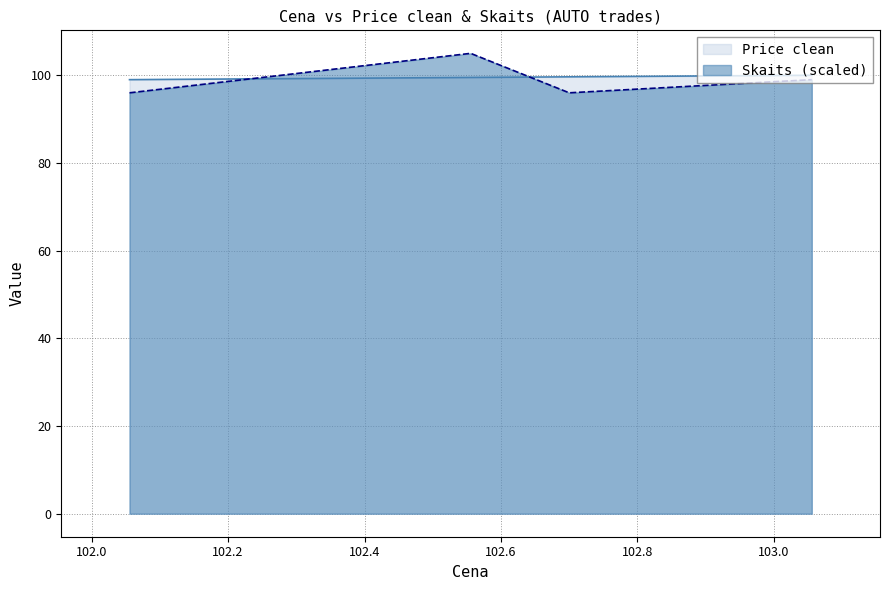

Which series has the largest total across all categories?

Price clean